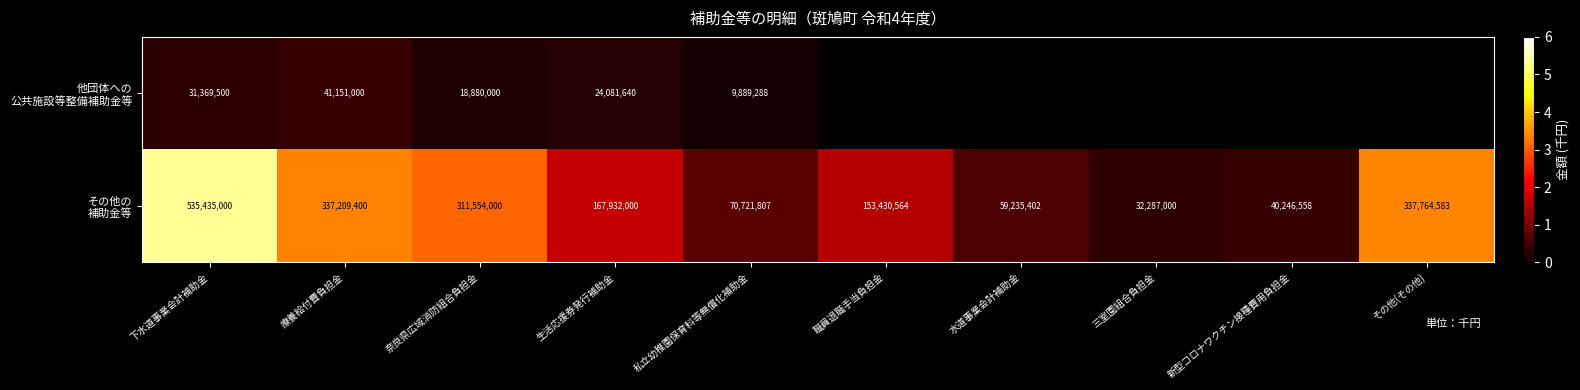

What is the total value across all series at 生活応援券発行補助金?

192013640